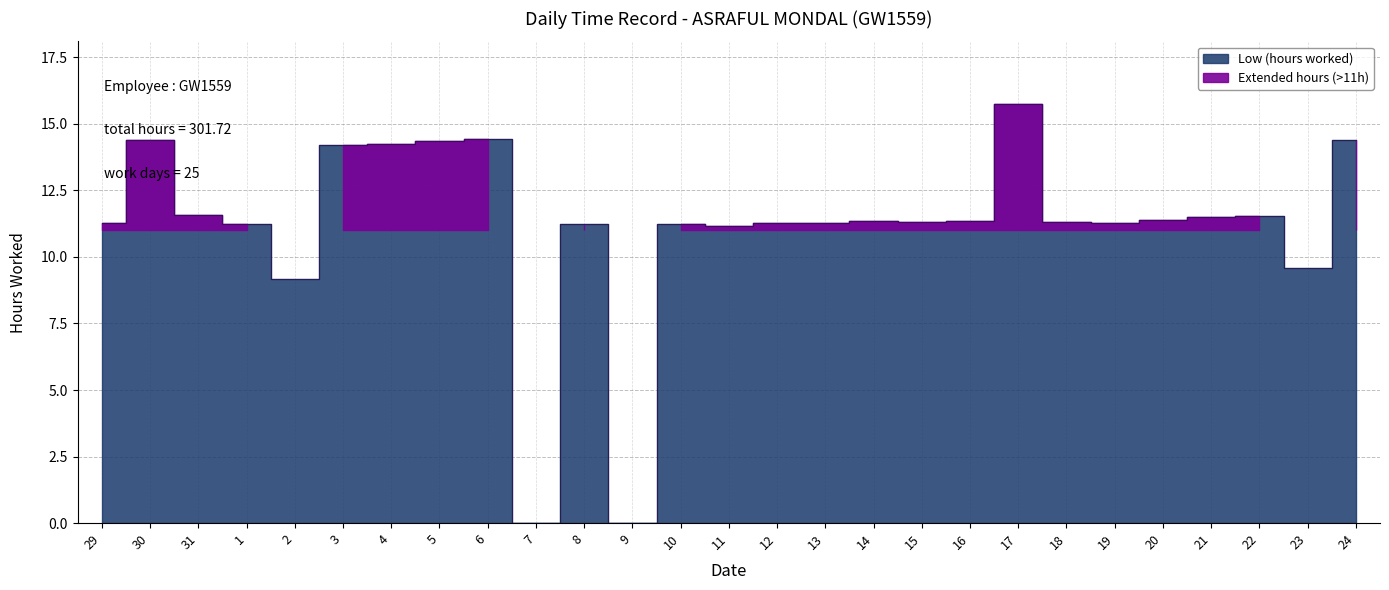

What is the change in value from 2 to 19?

+2.1